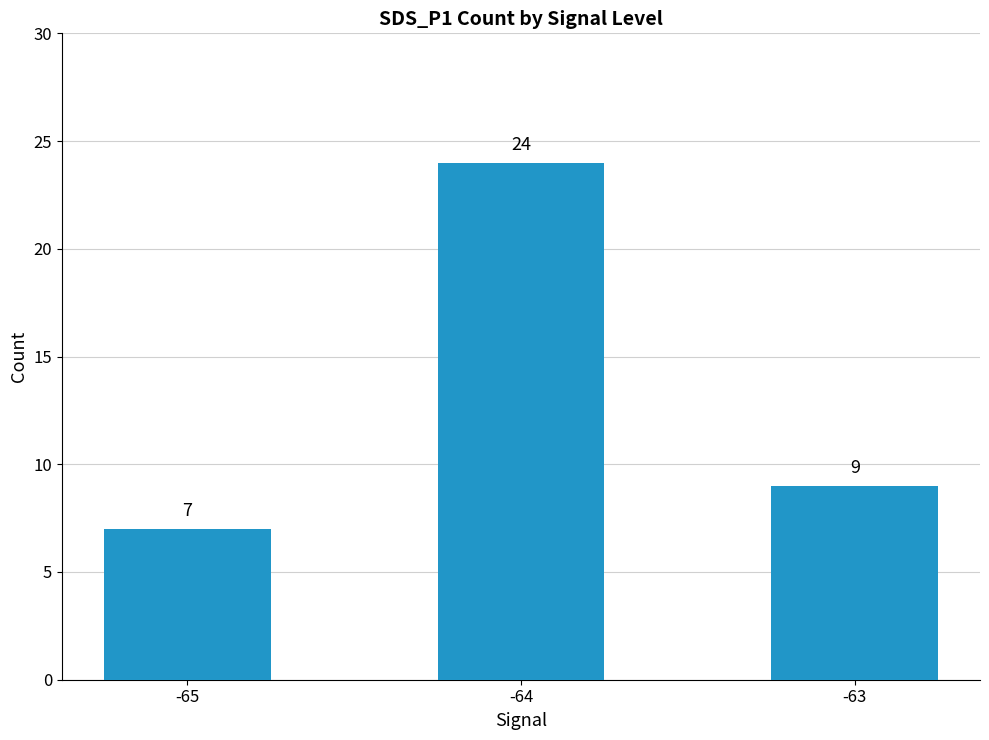

What is the value of the 1st bar from the left?

7